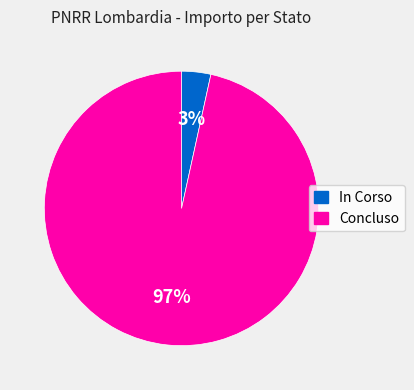

Combined, do In Corso and Concluso account for over 50%?

Yes